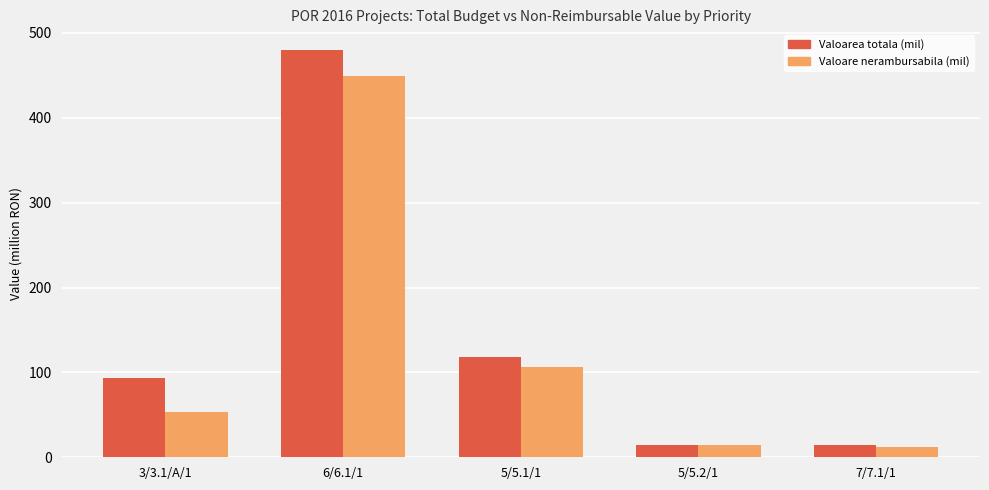

What is the label of the 4th bar from the left?

5/5.2/1